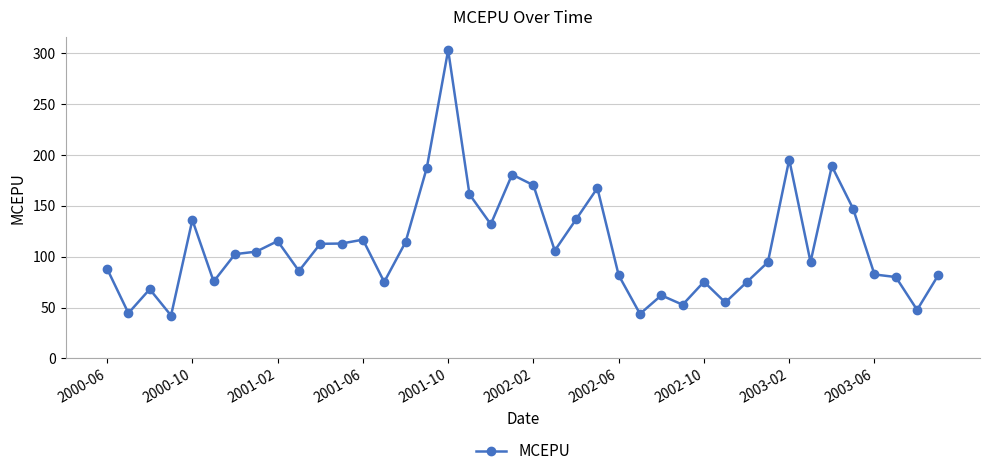

What is the value of the 36th point from the left?

147.0